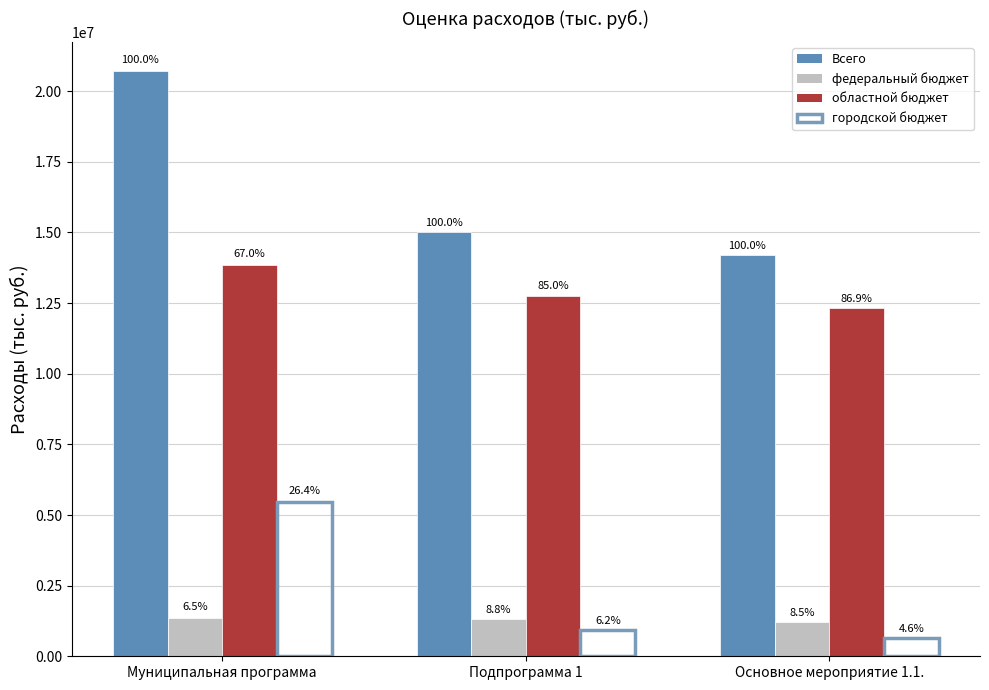

Reading left to right, what are all the values shown in this chart?

Всего: 20707684.3	15014817.4	14202458.8
федеральный бюджет: 1350748.9	1321848.9	1206825.7
областной бюджет: 13865130.1	12766052.5	12335658.2
городской бюджет: 5461540.3	926916.0	659974.9